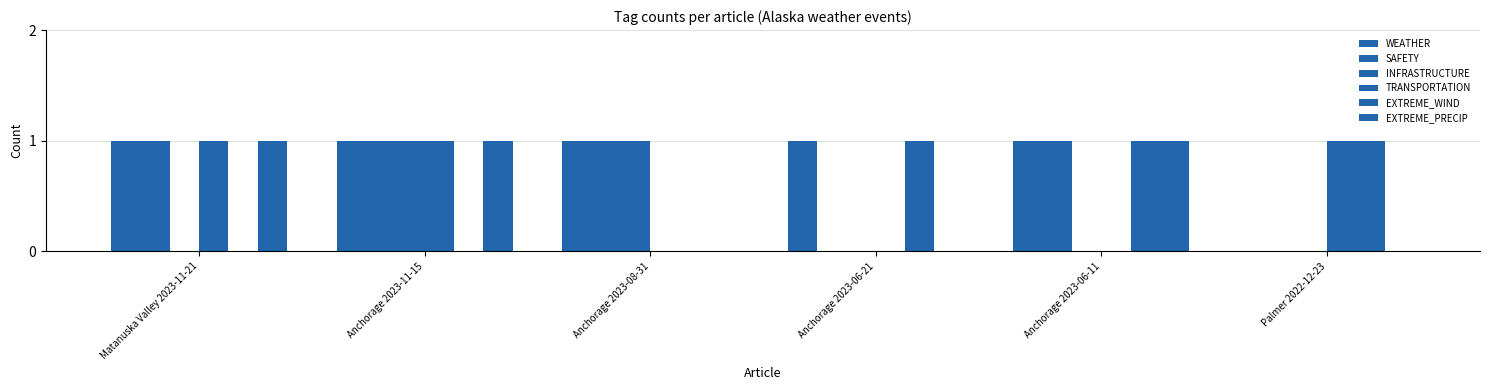

What is the value of the EXTREME_PRECIP bar at the 1st from the left?

1